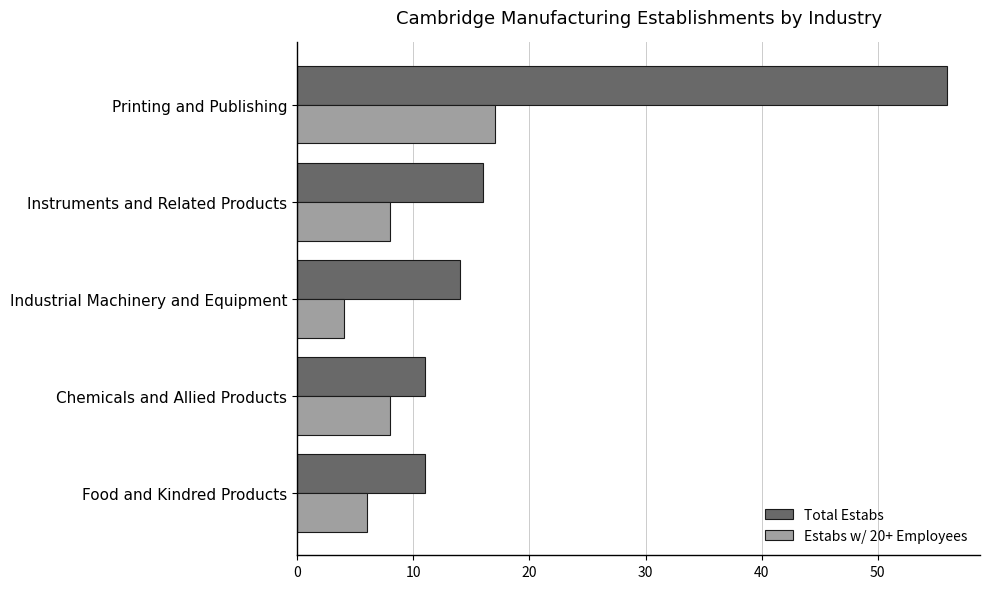

What is the total value across all series at Printing and Publishing?

73